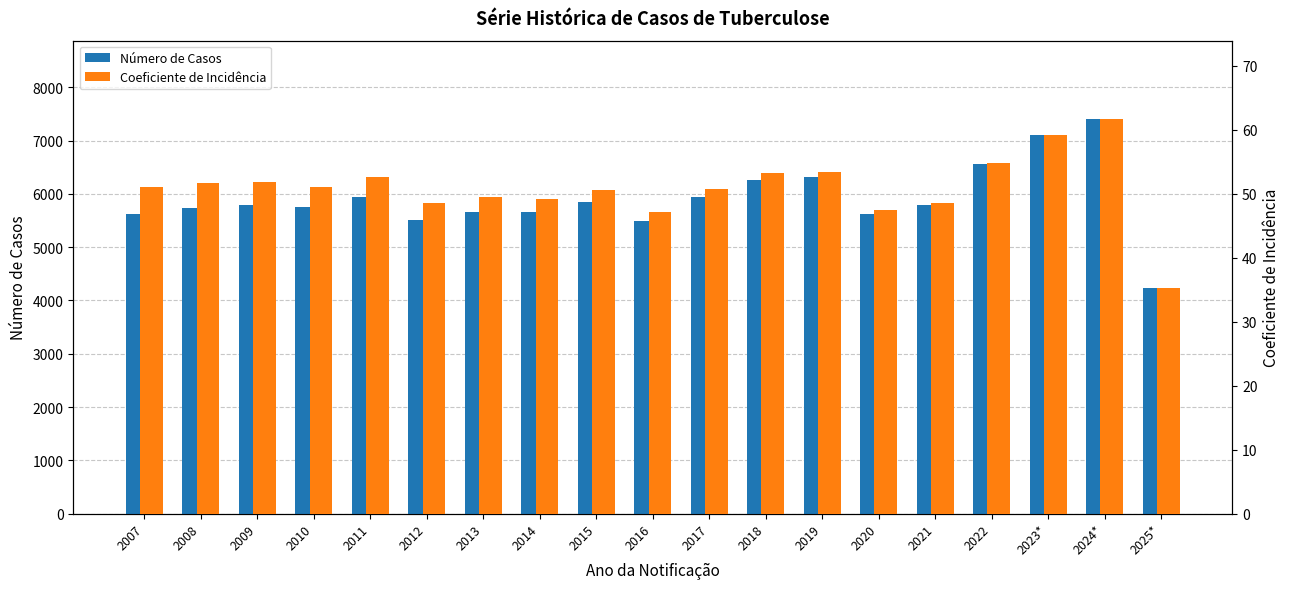

At which label does Número de Casos first exceed 5793?

2009